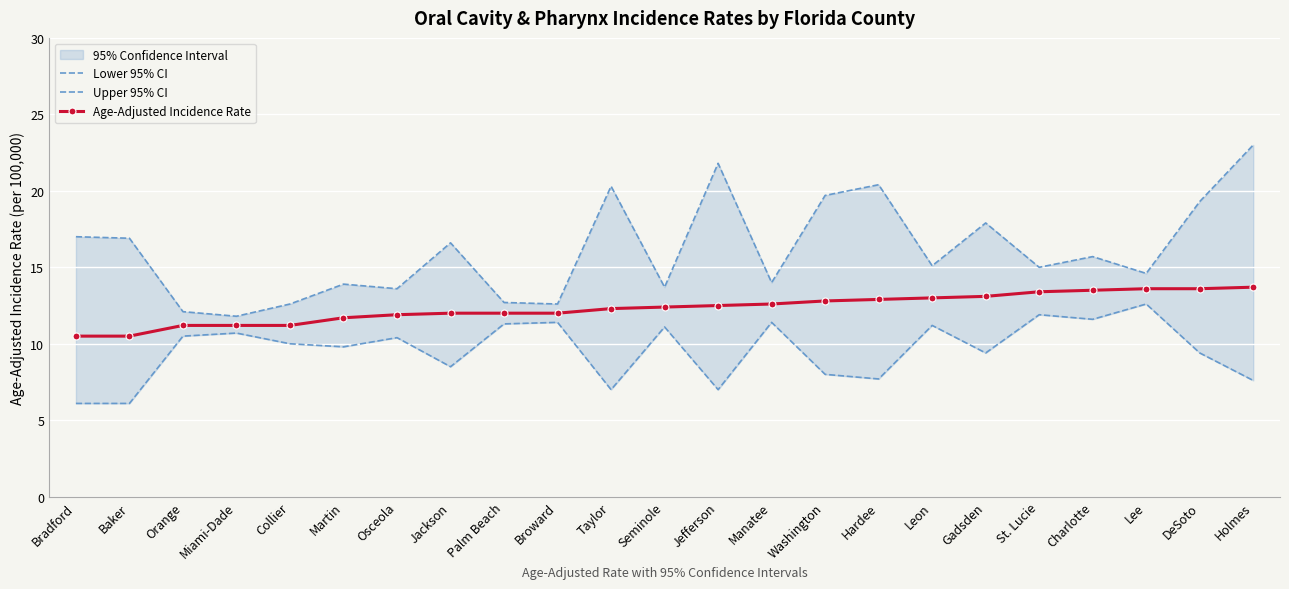

The Age-Adjusted Incidence Rate series shows 12.4 at Seminole. True or false?

True